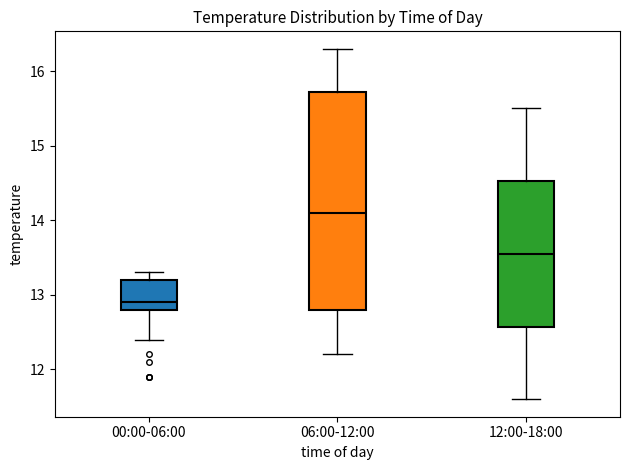

Comparing the boxes themselves (not the whiskers), which one is the tallest?

06:00-12:00